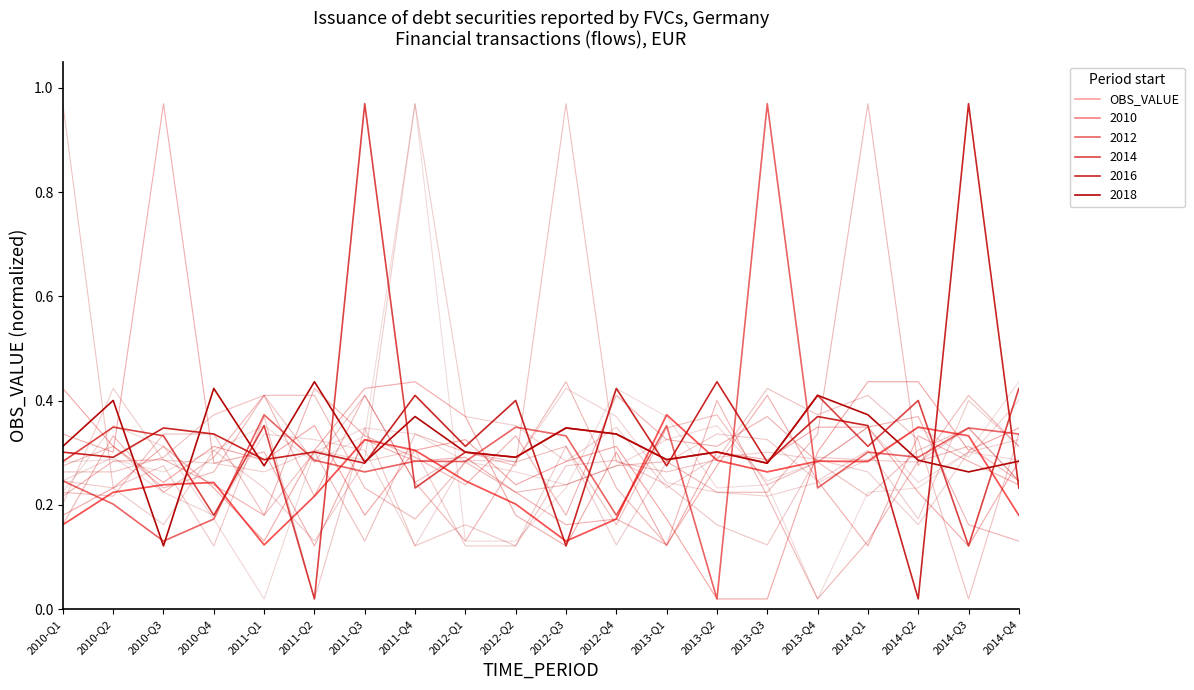

Does the chart have visible grid lines?

No